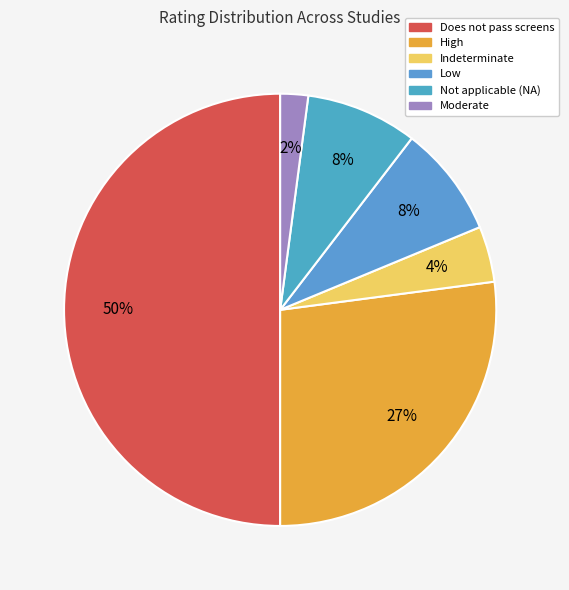

To the nearest percent, what is the average slice percentage?

17%